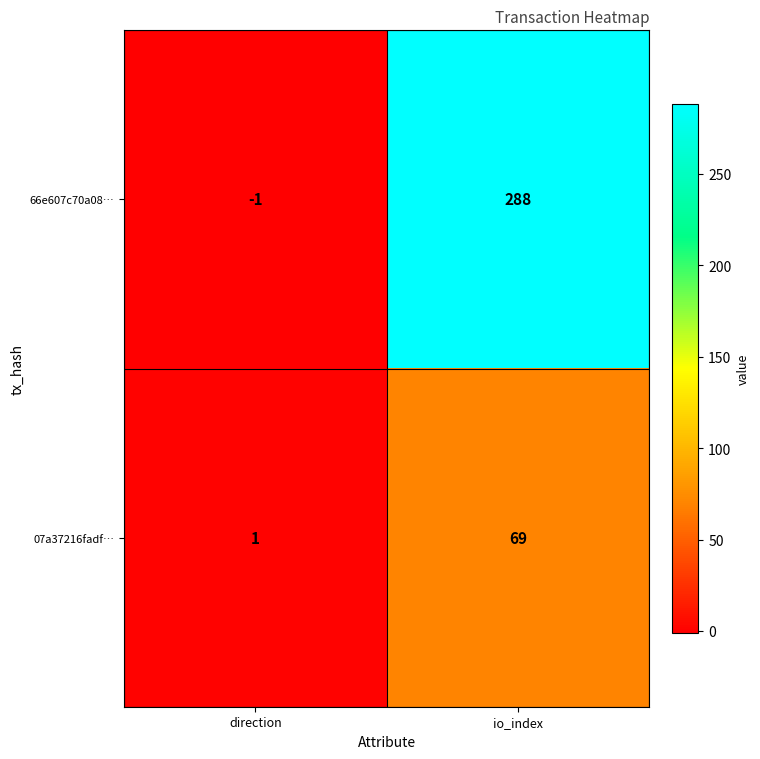

The 66e607c70a08… series shows 288 at io_index. True or false?

True